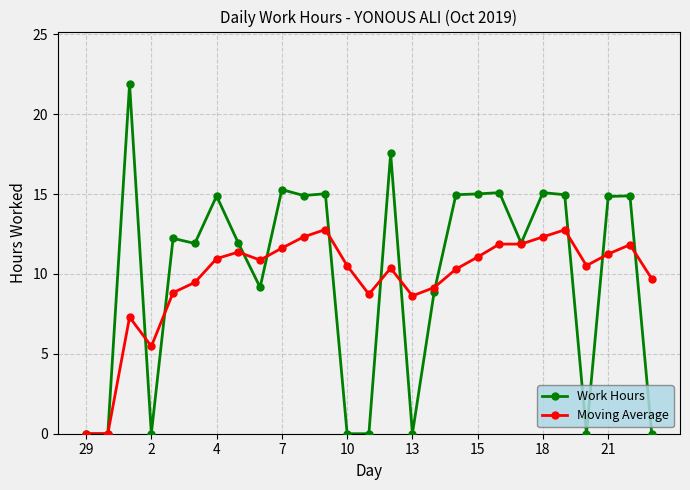

True or false: Moving Average has more than 1 points higher than both neighbors.

True